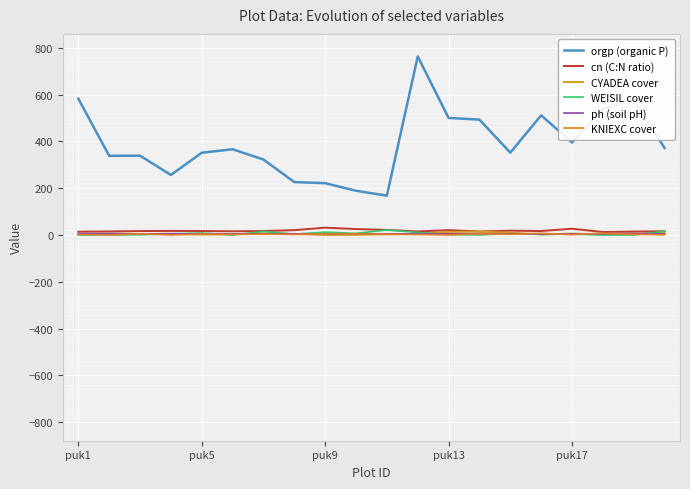

Which series has the largest range (max minus min)?

orgp (organic P)